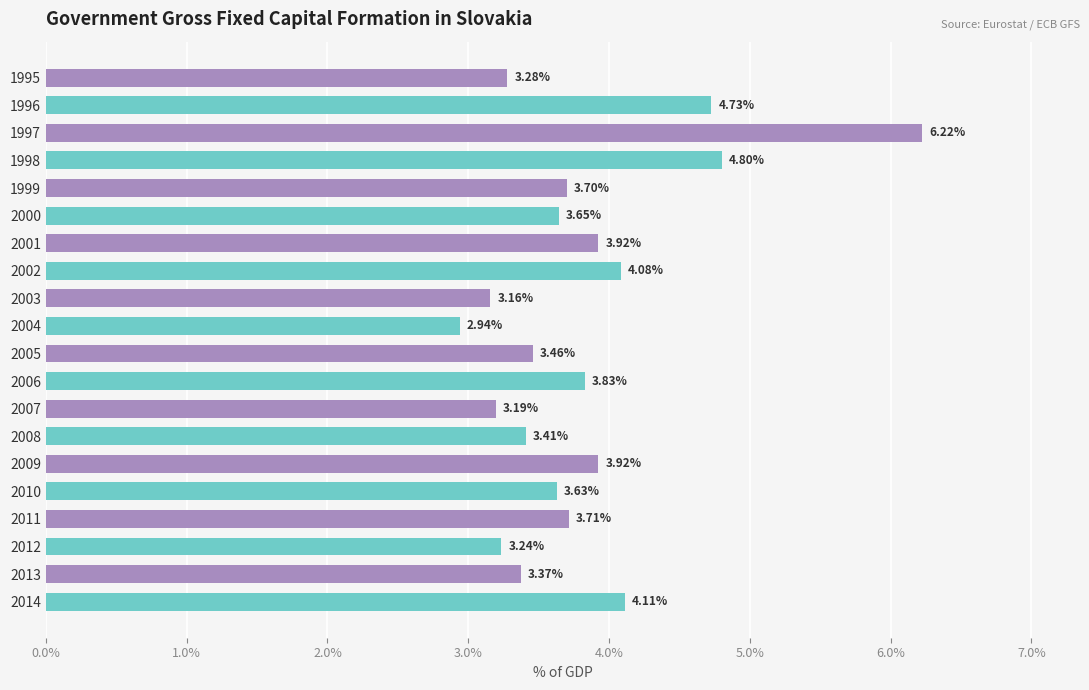

What is the ratio of the value at 1996 to the value at 2000?

1.3